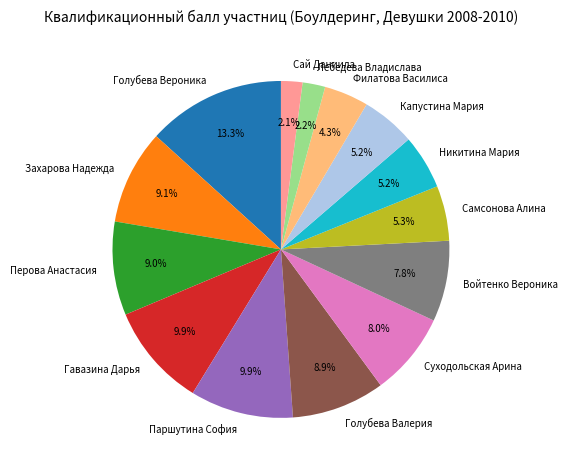

Which slice is the largest?

Голубева Вероника